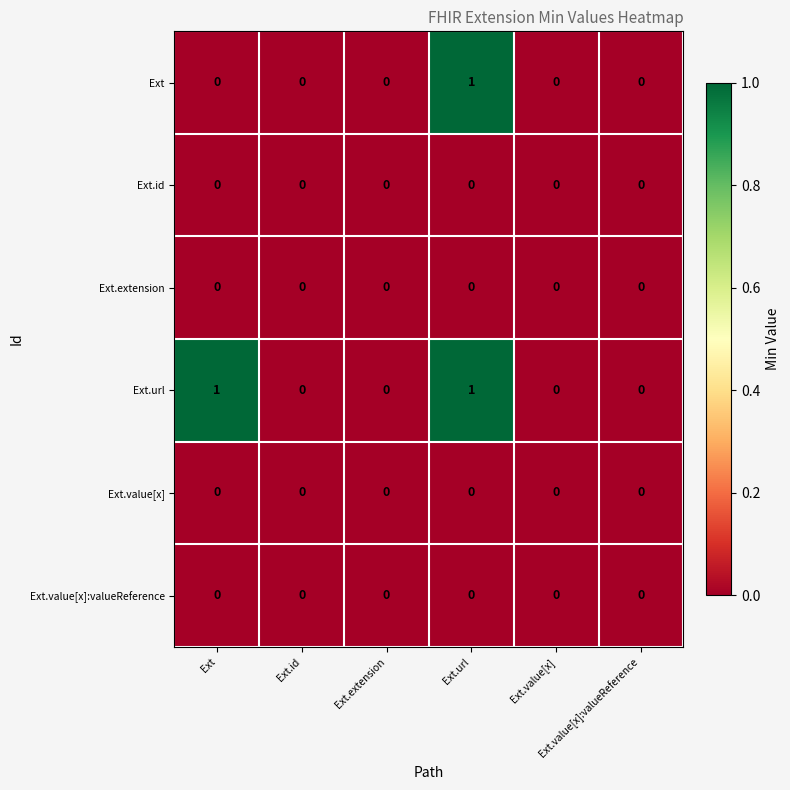

At which category is the sum across all series the highest?

Ext.url